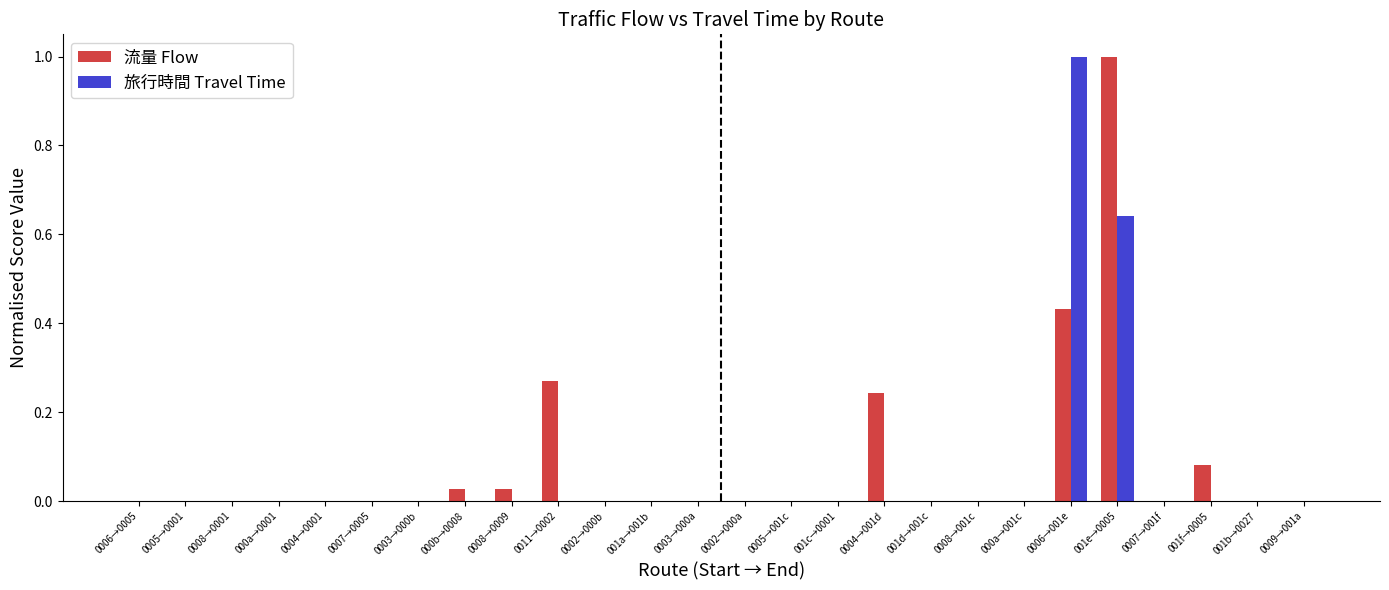

How many distinct data groups are displayed?

2